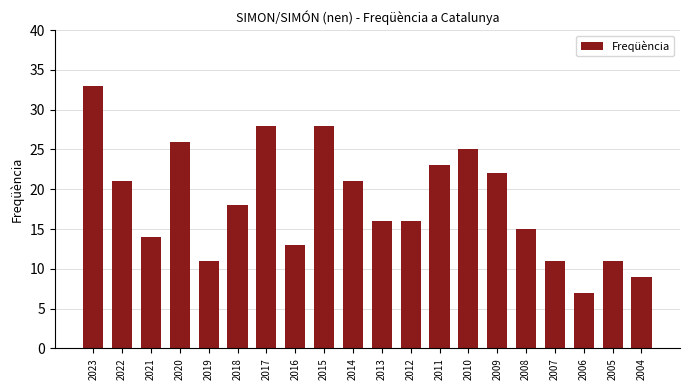

What value does the data have at 2007?

11